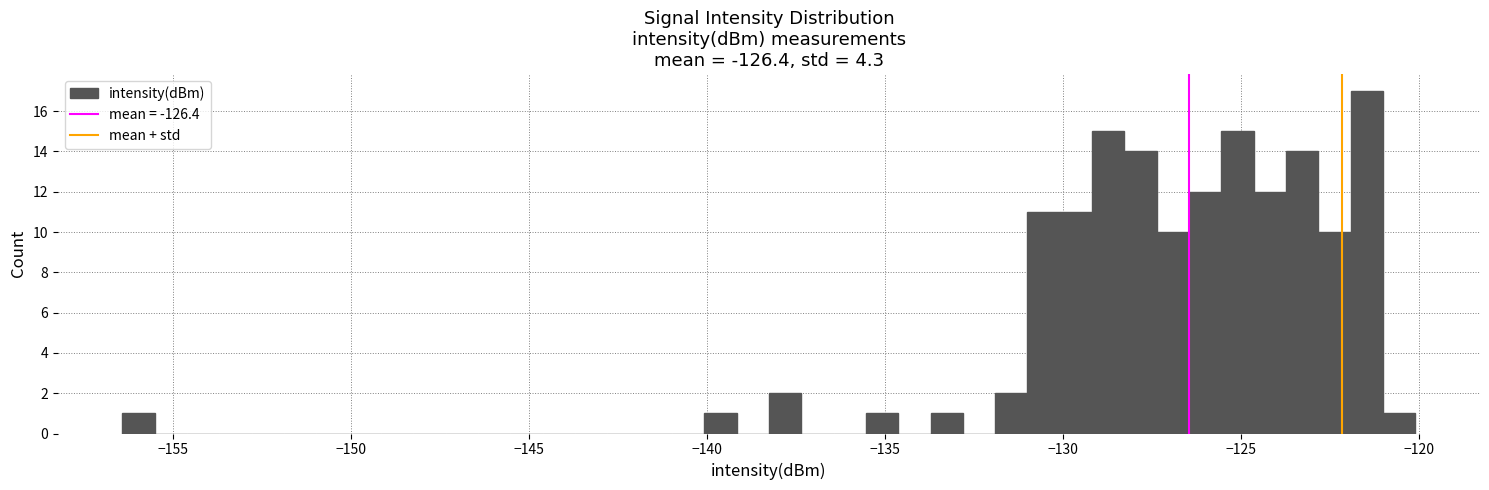

Around what value on the x-axis is the tallest bar? Give the approximate position of its centre, as read against the axis.

-121.5